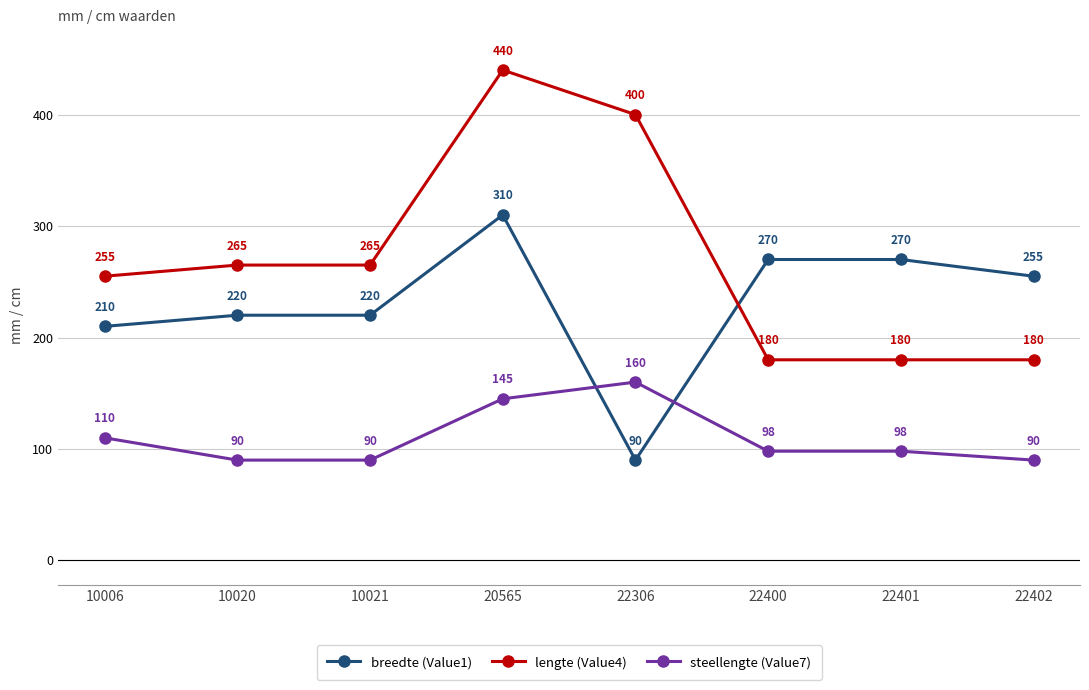

How many intersections are there between breedte (Value1) and steellengte (Value7)?

2